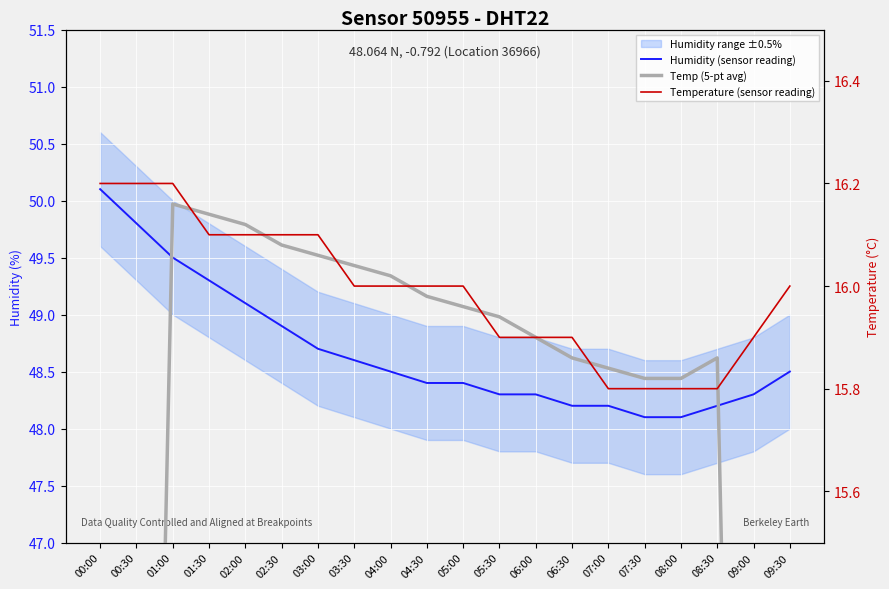

Between 09:00 and 04:00, which is larger?

04:00